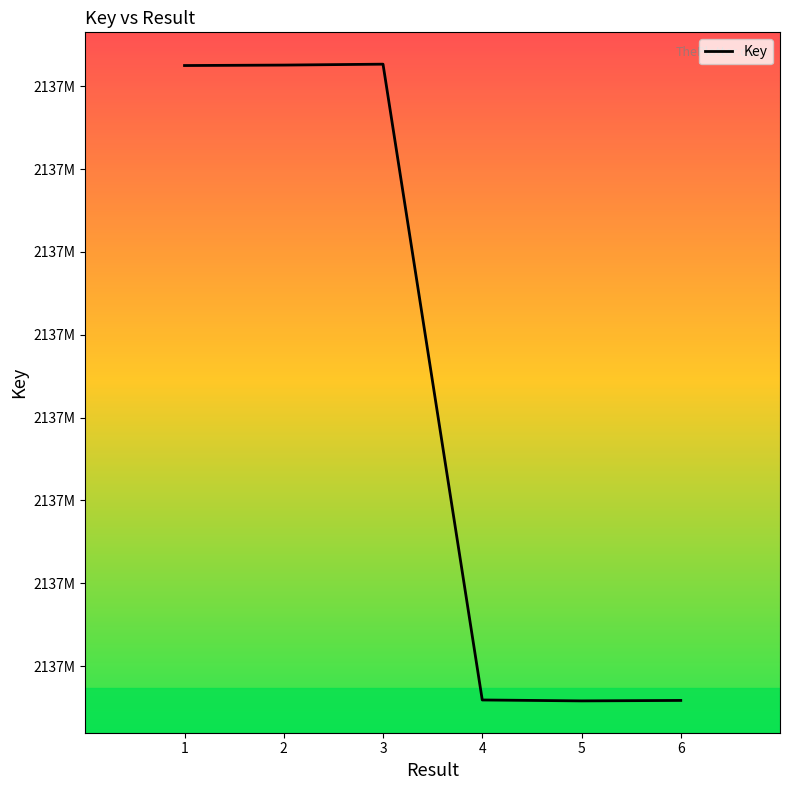

Does the chart have visible grid lines?

No